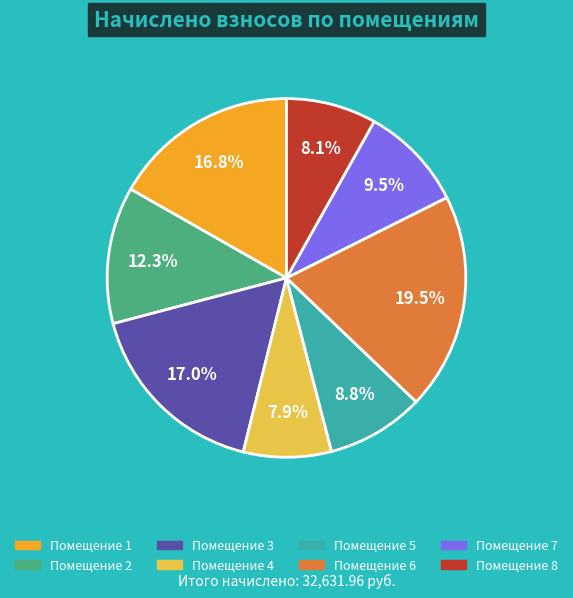

Does any single category account for the majority?

No